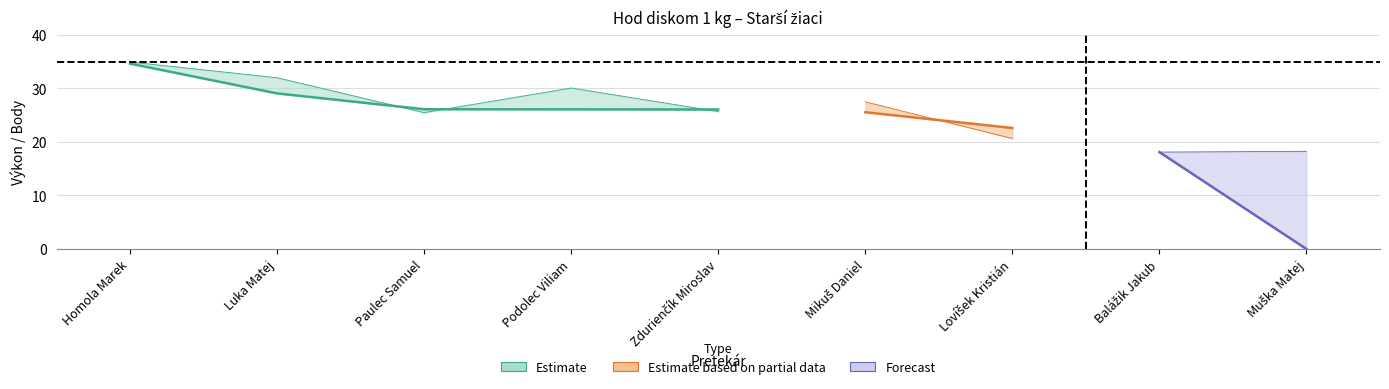

What is the approximate value of Výkon at Homola Marek?

34.6